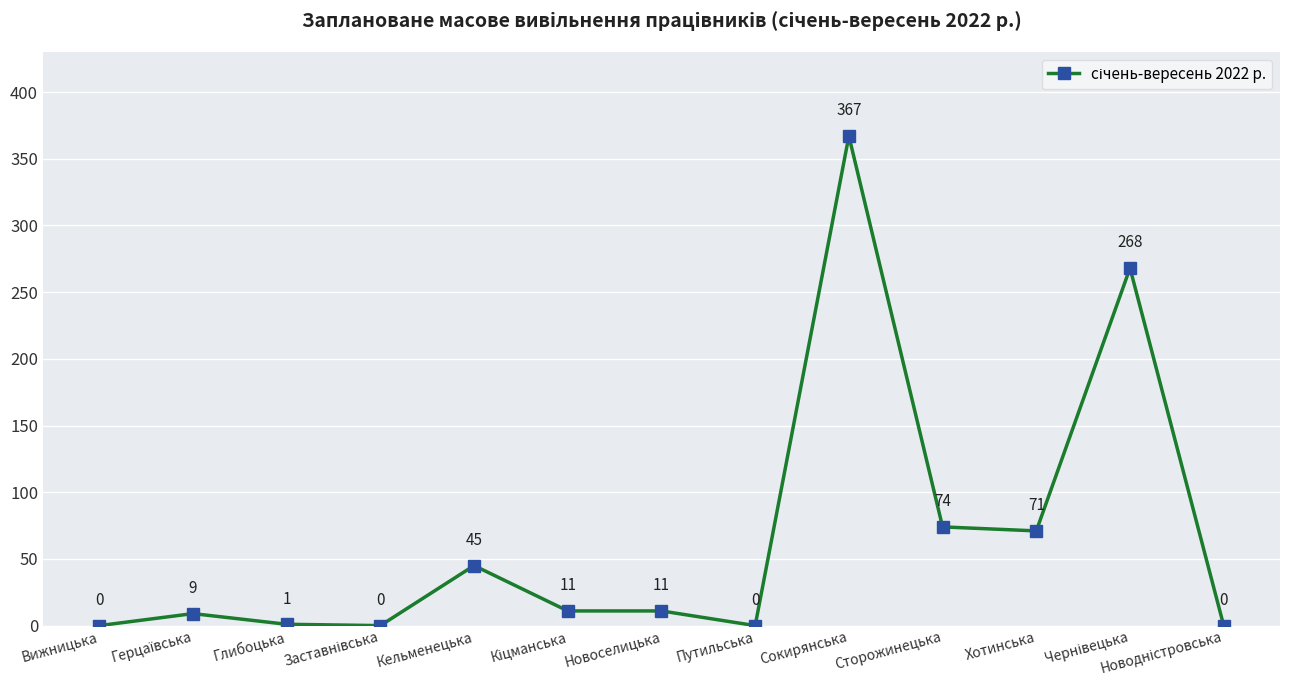

Where does the data first go above 11?

Кельменецька